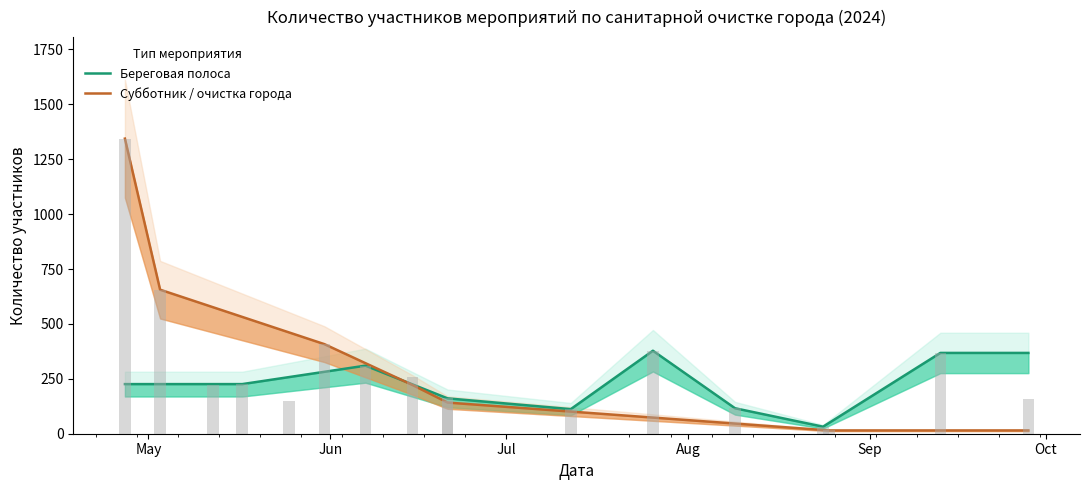

Which category has the highest value in the Субботник / очистка города series?

May